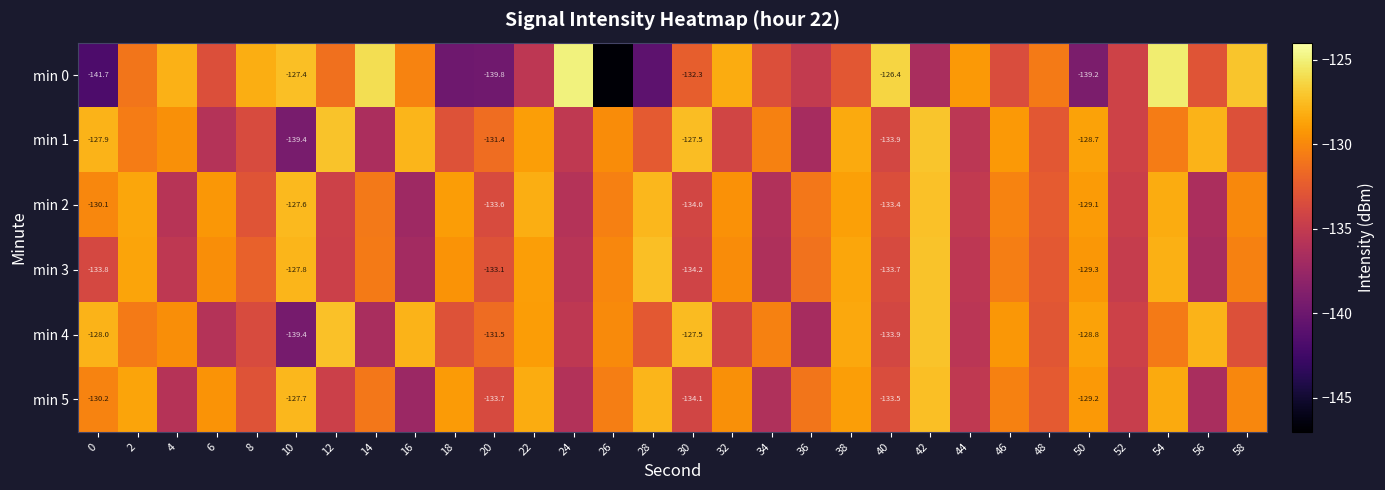

Read the min 5 value at 8.

-133.0